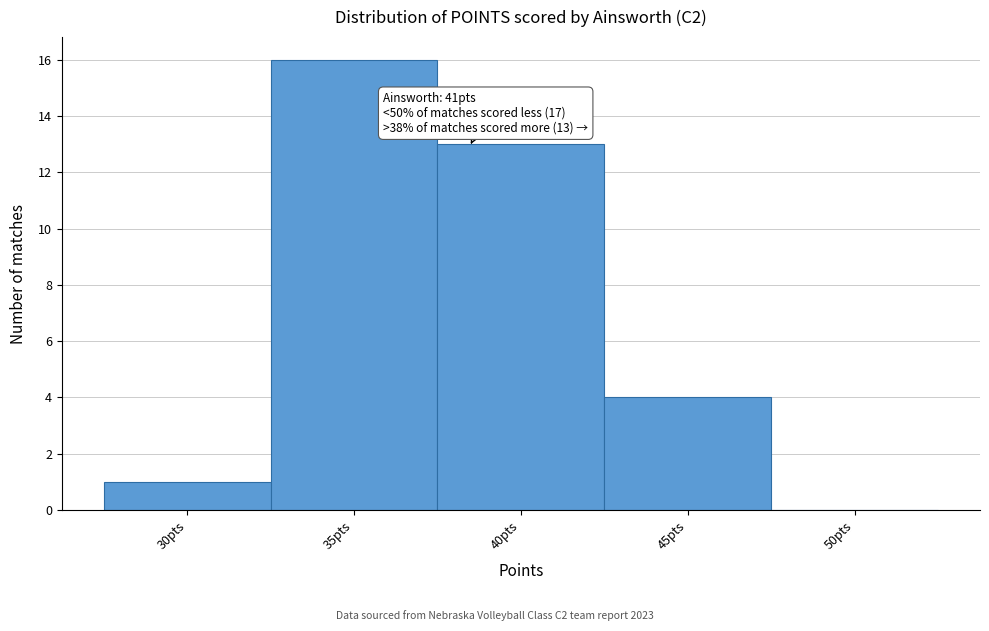

Reading left to right, transcribe all the data shown in this chart.

30pts=1	35pts=16	40pts=13	45pts=4	50pts=0